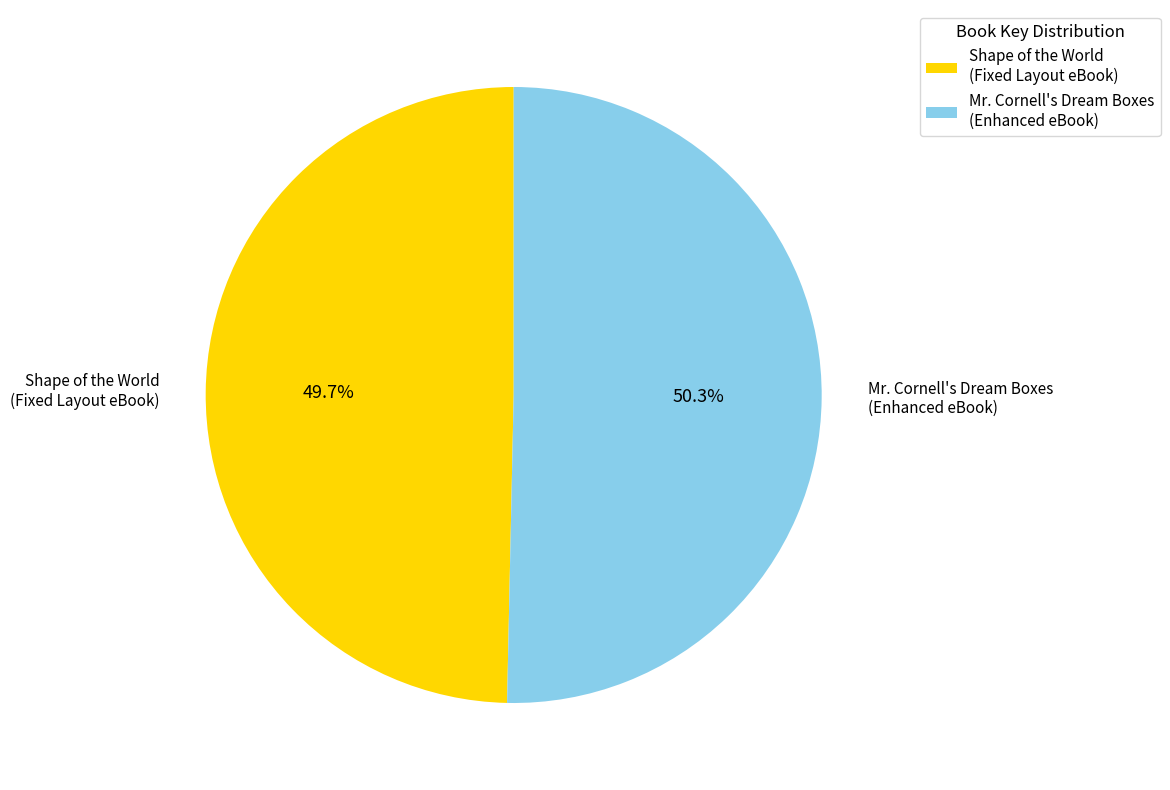

Which has a higher value, Shape of the World (Fixed Layout eBook) or Mr. Cornell's Dream Boxes (Enhanced eBook)?

Mr. Cornell's Dream Boxes (Enhanced eBook)